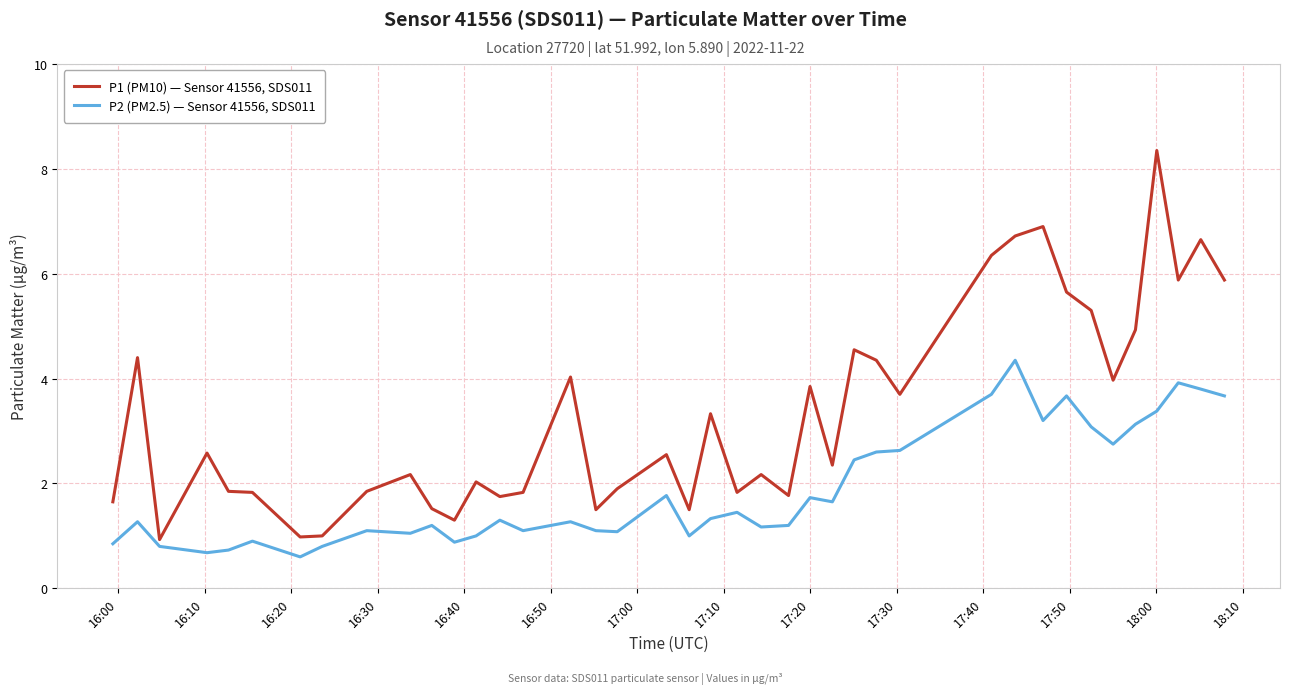

What are all the series names shown in the legend?

P1 (PM10) — Sensor 41556, SDS011, P2 (PM2.5) — Sensor 41556, SDS011